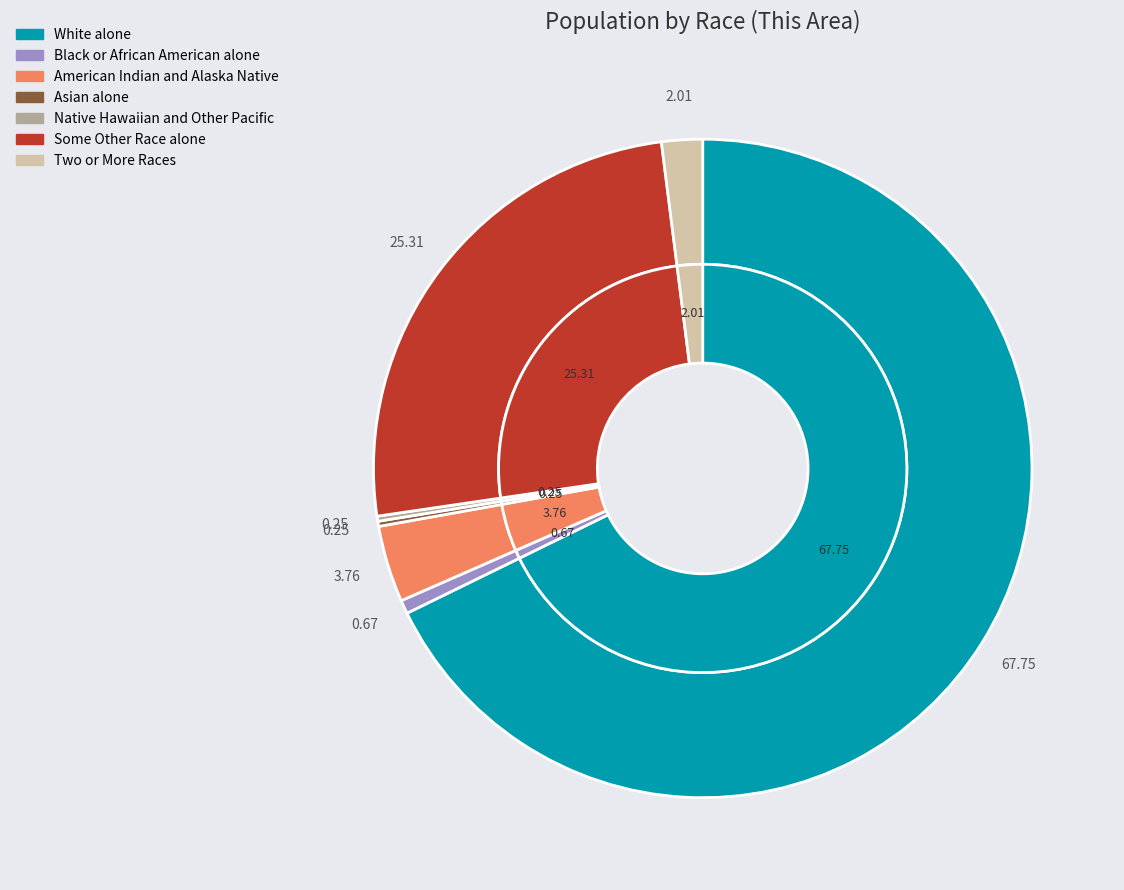

Count the number of slices in the pie.

7